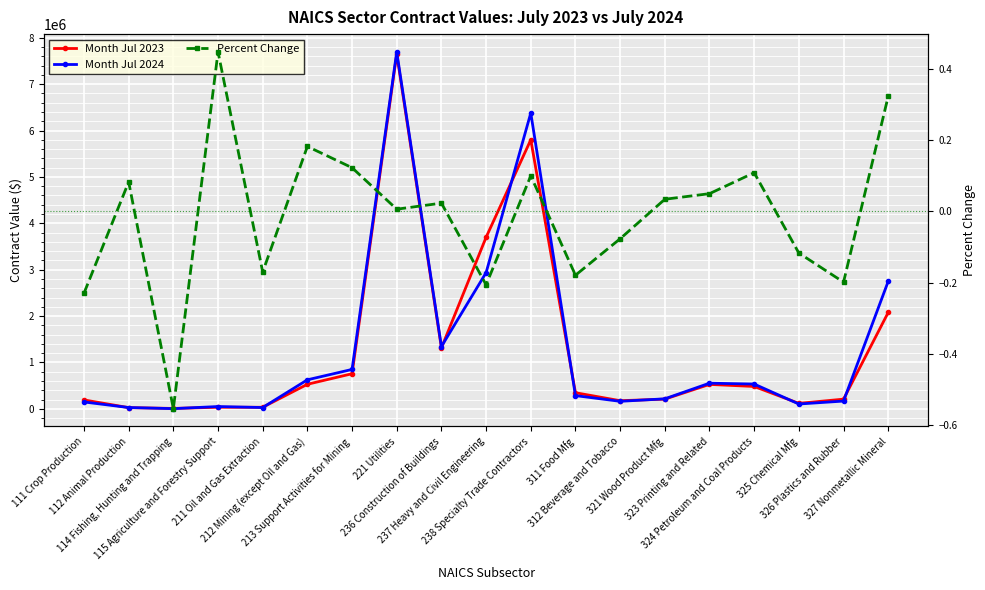

How many data points in Percent Change are above 0?

11